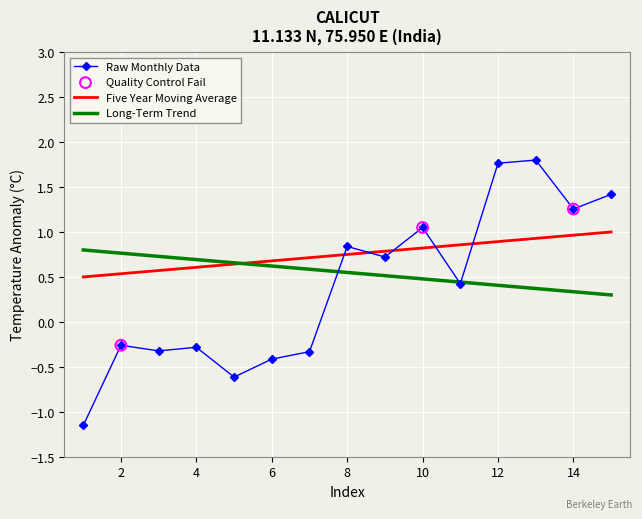

Which series has the widest spread of values?

Raw Monthly Data